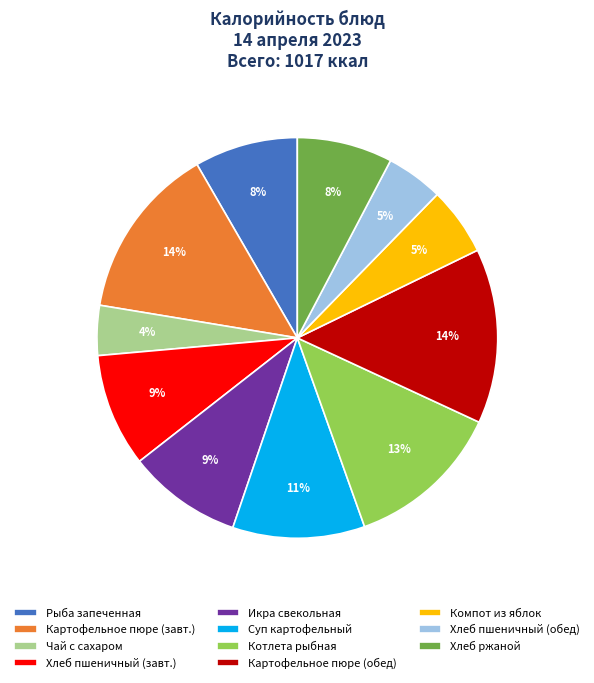

Is the sum of Картофельное пюре (завт.) and Хлеб пшеничный (обед) greater than half?

No